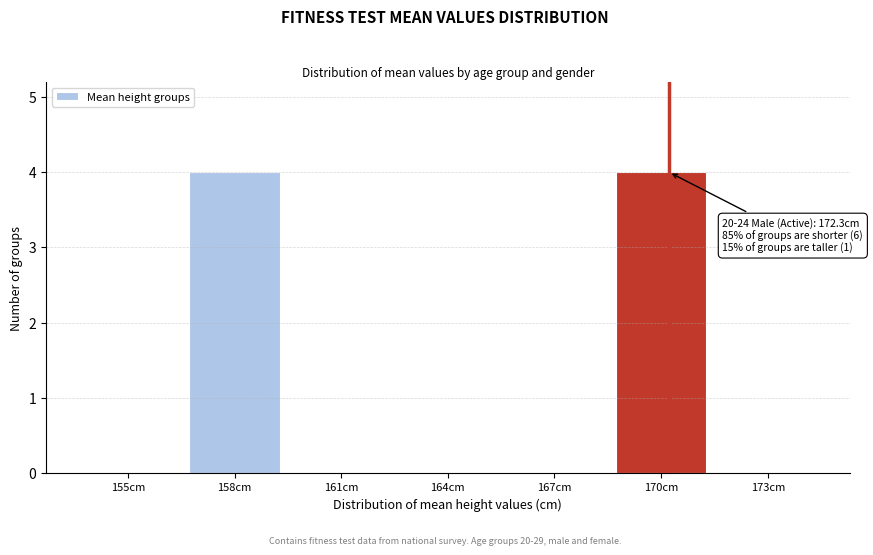

Reading left to right, list all the values displayed in this chart.

155cm=0	158cm=4	161cm=0	164cm=0	167cm=0	170cm=4	173cm=0